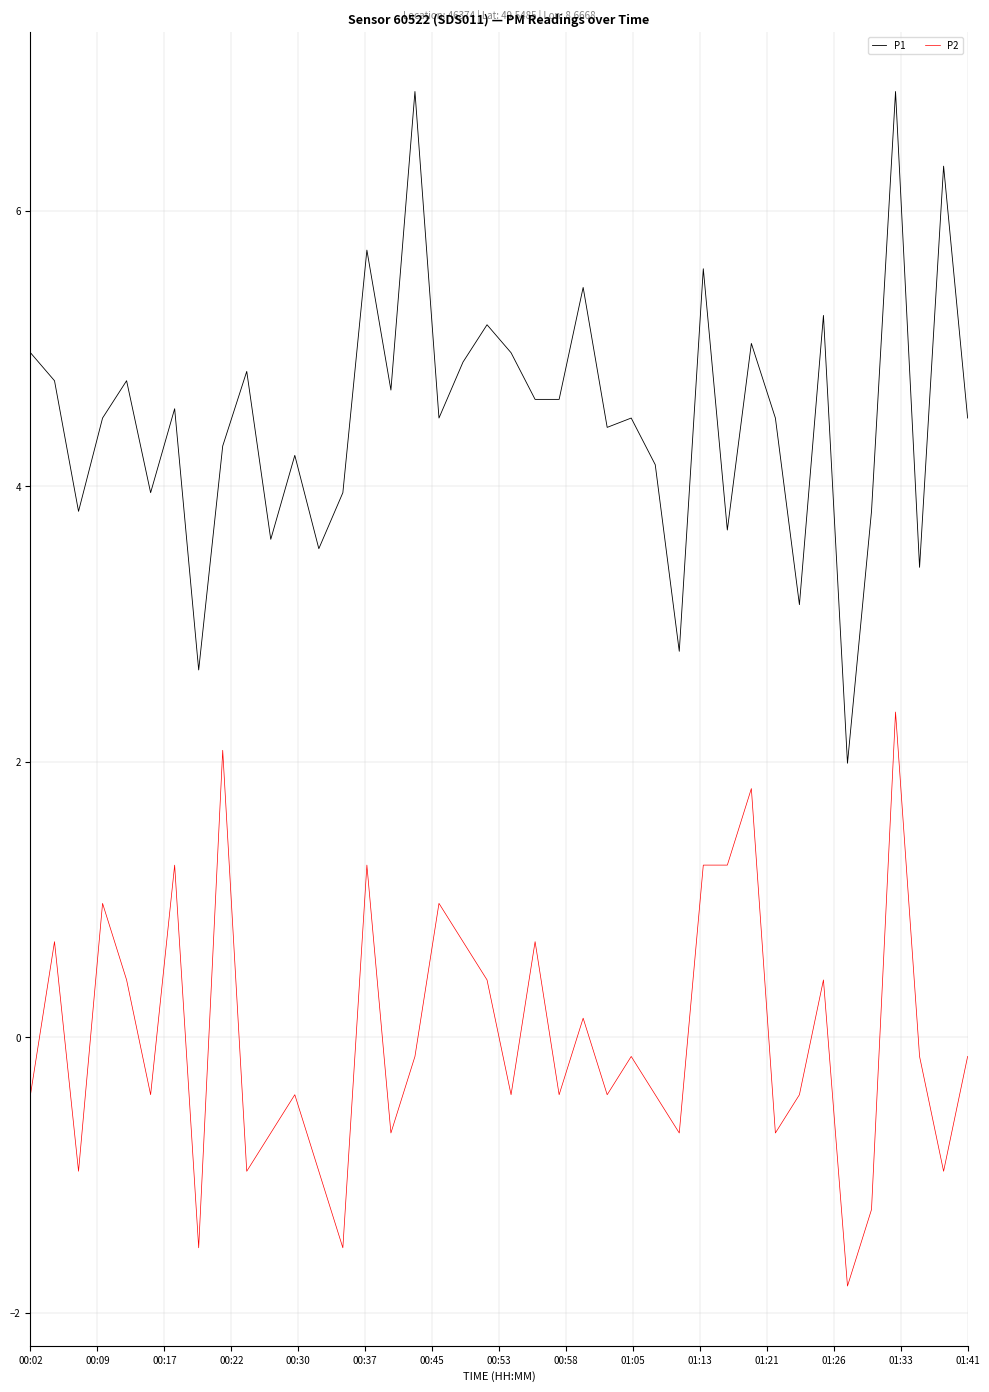

Which series has the widest spread of values?

P1